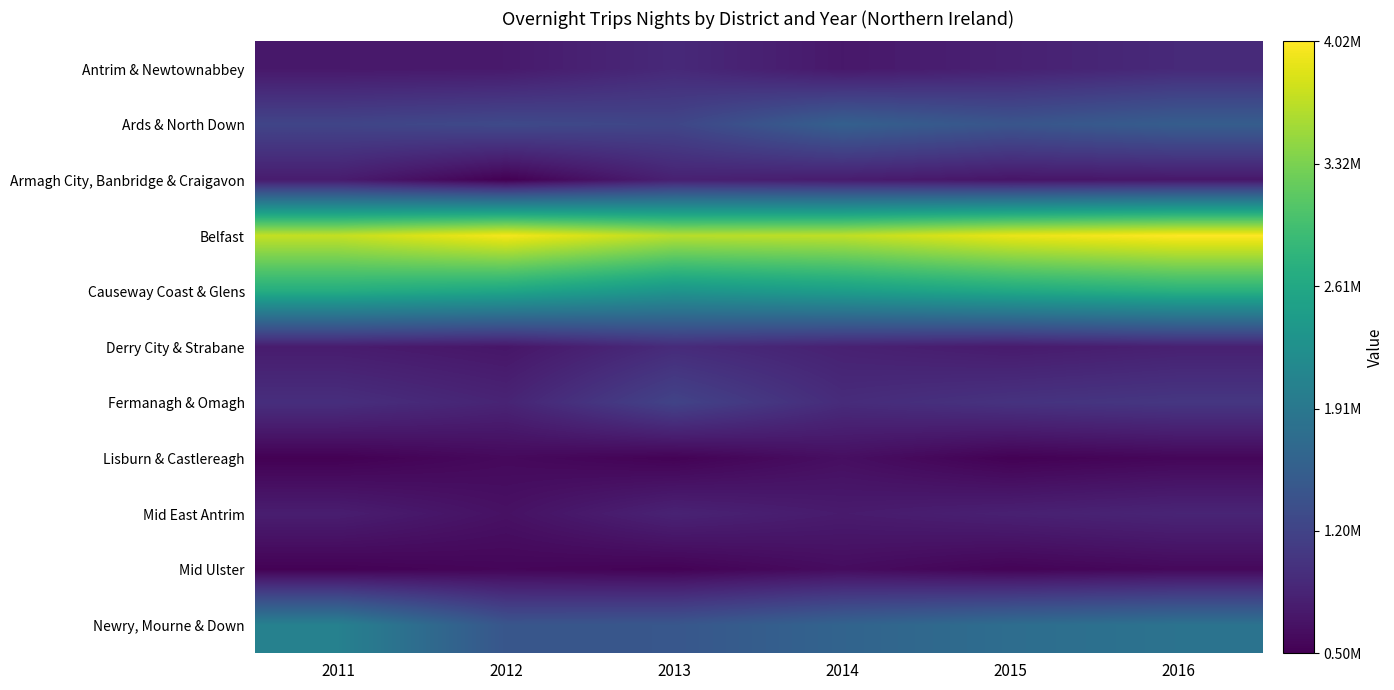

Reading left to right, extract all data points from this chart.

Antrim & Newtownabbey: 2011=730059.4	2012=745133.9	2013=907684.4	2014=730015.3	2015=821456.1	2016=912345.7
Ards & North Down: 2011=1220123.9	2012=1277106.8	2013=1232881.7	2014=1575269.6	2015=1423156.8	2016=1534267.9
Armagh City, Banbridge & Craigavon: 2011=769030.9	2012=496879.7	2013=817881.0	2014=769692.3	2015=698234.6	2016=723456.8
Belfast: 2011=3708940.4	2012=3975948.0	2013=3646239.2	2014=3685718.5	2015=3912345.7	2016=4023456.8
Causeway Coast & Glens: 2011=2681215.2	2012=2575883.0	2013=2324226.1	2014=2456789.1	2015=2612345.7	2016=2734567.9
Derry City & Strabane: 2011=767879.8	2012=706127.9	2013=932152.8	2014=823456.8	2015=756789.1	2016=812345.7
Fermanagh & Omagh: 2011=965257.2	2012=851089.2	2013=1203004.4	2014=934567.9	2015=1012345.7	2016=1056789.1
Lisburn & Castlereagh: 2011=505588.1	2012=583312.8	2013=520669.2	2014=634567.9	2015=512345.7	2016=556789.1
Mid East Antrim: 2011=782769.6	2012=658168.1	2013=835646.2	2014=756789.1	2015=812345.7	2016=856789.1
Mid Ulster: 2011=516777.5	2012=551659.3	2013=524318.2	2014=612345.7	2015=534567.9	2016=578901.2
Newry, Mourne & Down: 2011=2042357.3	2012=1436454.6	2013=1449131.6	2014=1623456.8	2015=1756789.1	2016=1834567.9